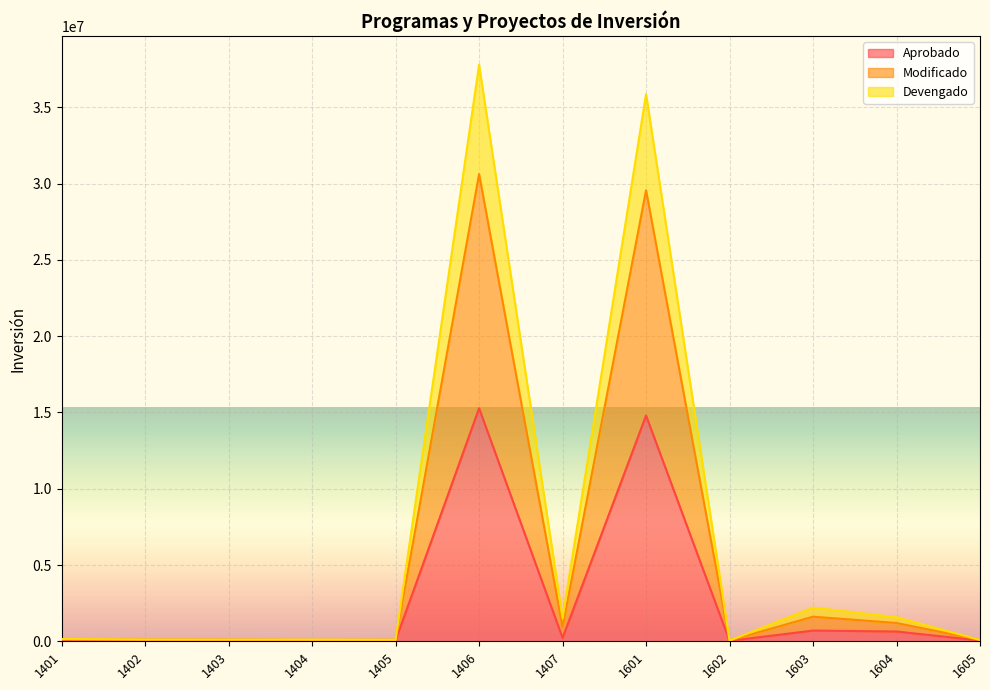

At how many categories does at least one series exceed 3589992?

2